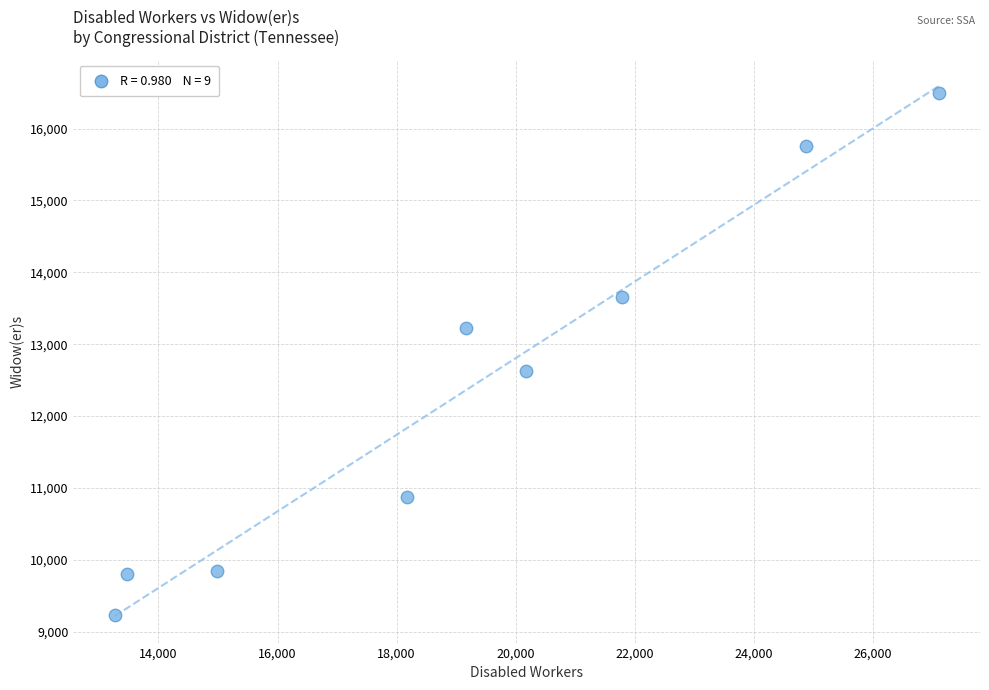

What is the range of Y values (max minus min)?

7255